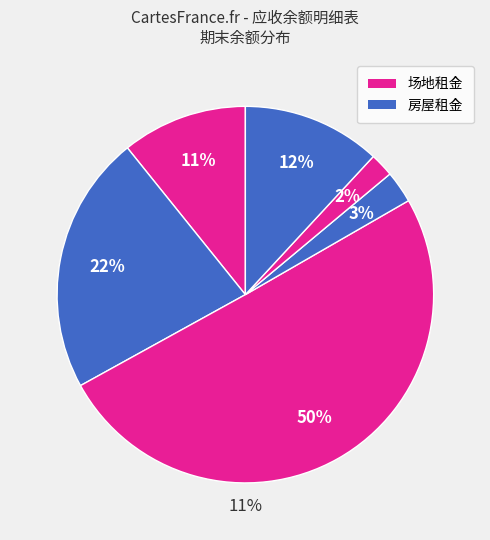

Count the number of slices in the pie.

6